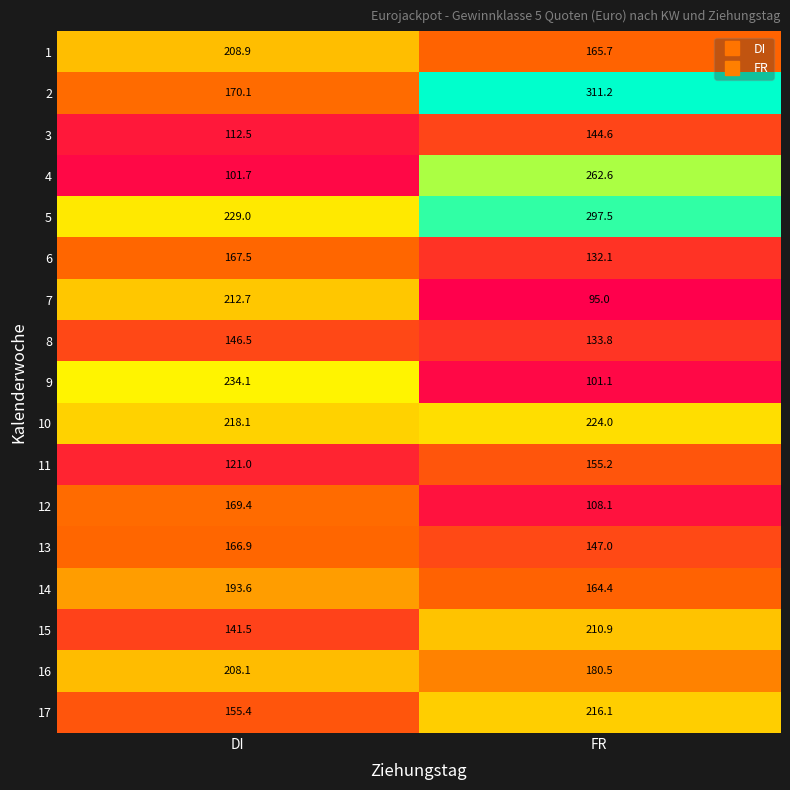

List the labels in order of 12 value, largest first.

DI, FR